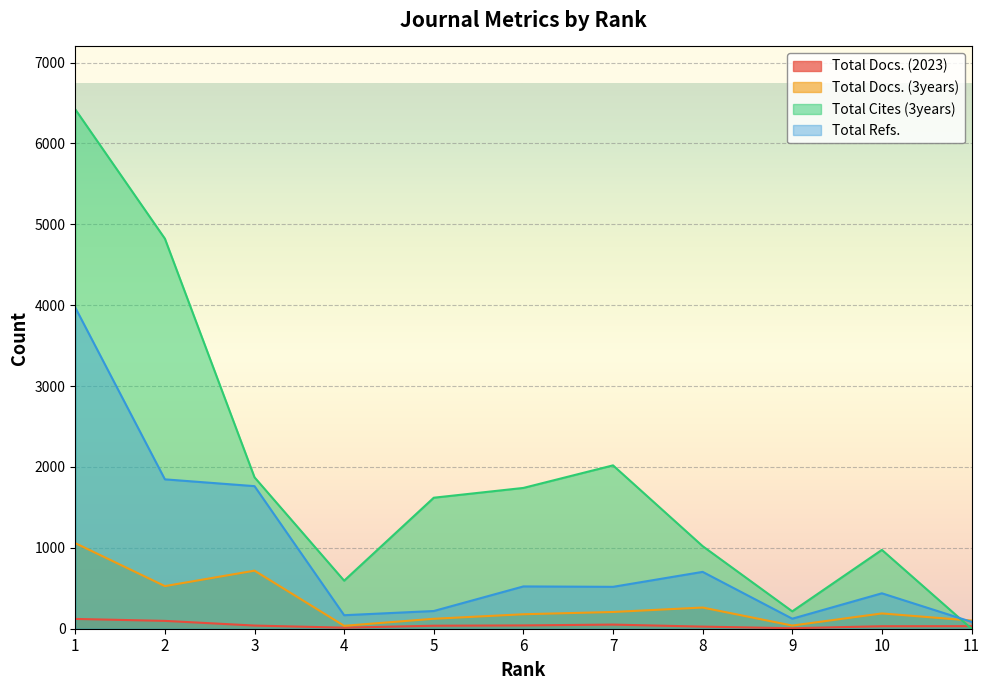

True or false: Total Cites (3years) has more than 1 interior local peaks.

True